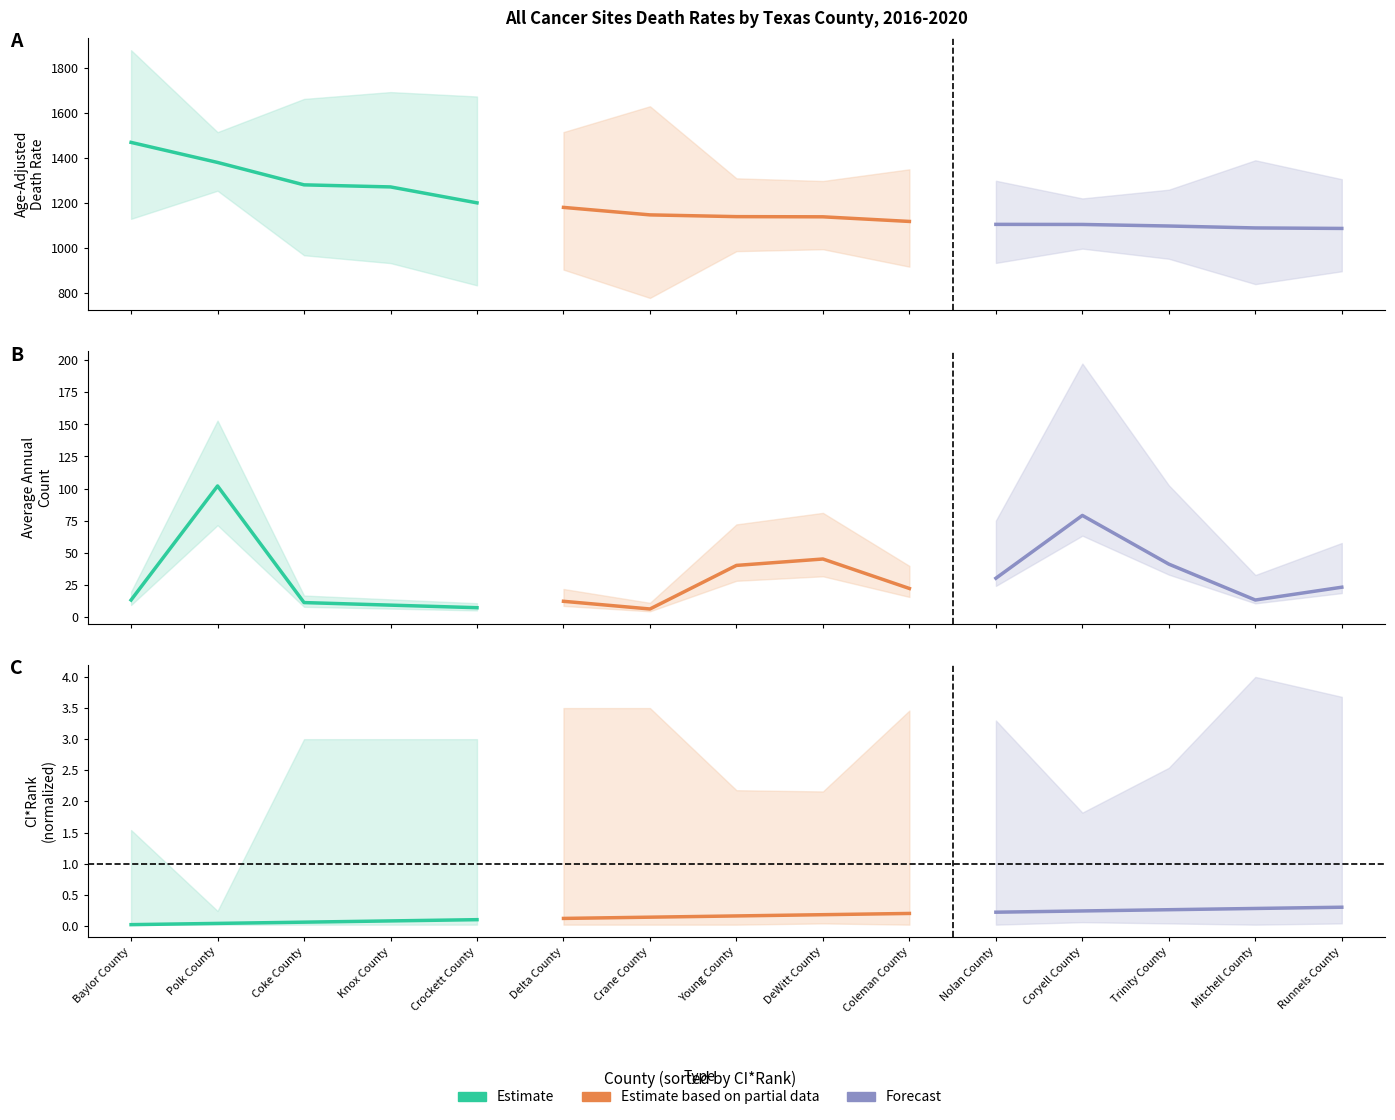

The value of Estimate based on partial data at DeWitt County is 0.1. True or false?

False